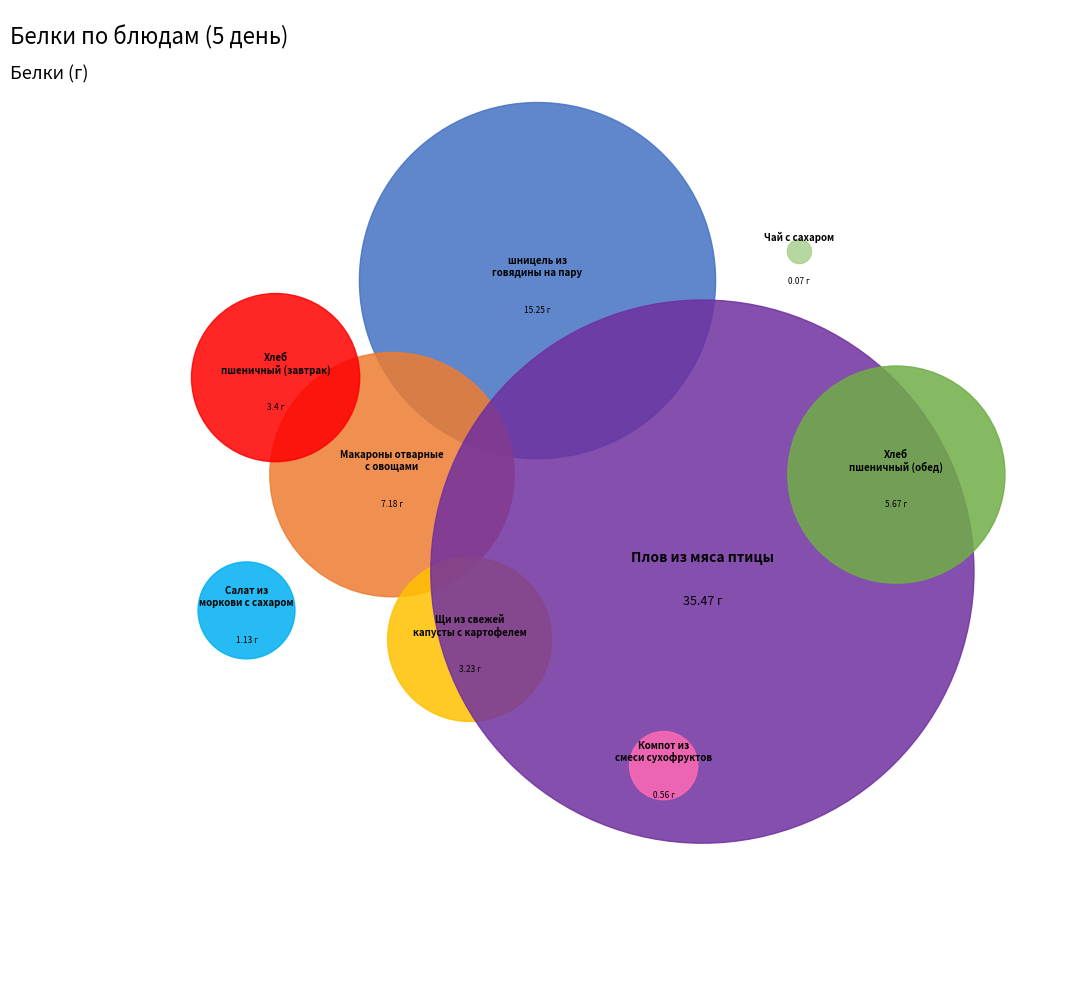

Combined, do Чай с сахаром and шницель из говядины на пару account for over 50%?

No